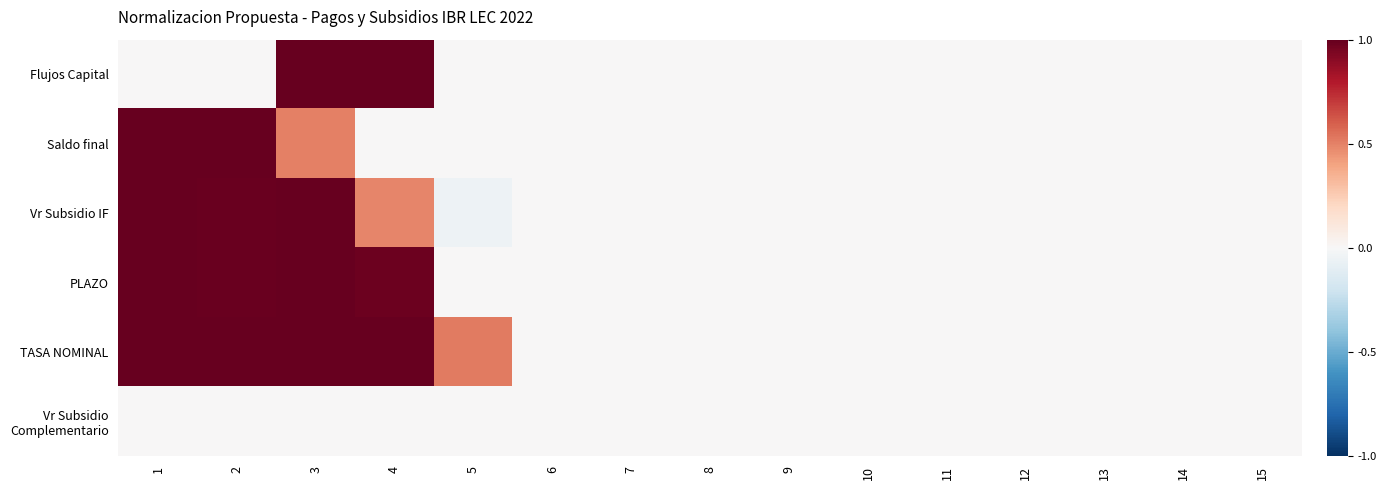

Rank the series at 5 from lowest to highest value.

Vr Subsidio IF, Flujos Capital, Saldo final, PLAZO, Vr Subsidio Complementario, TASA NOMINAL